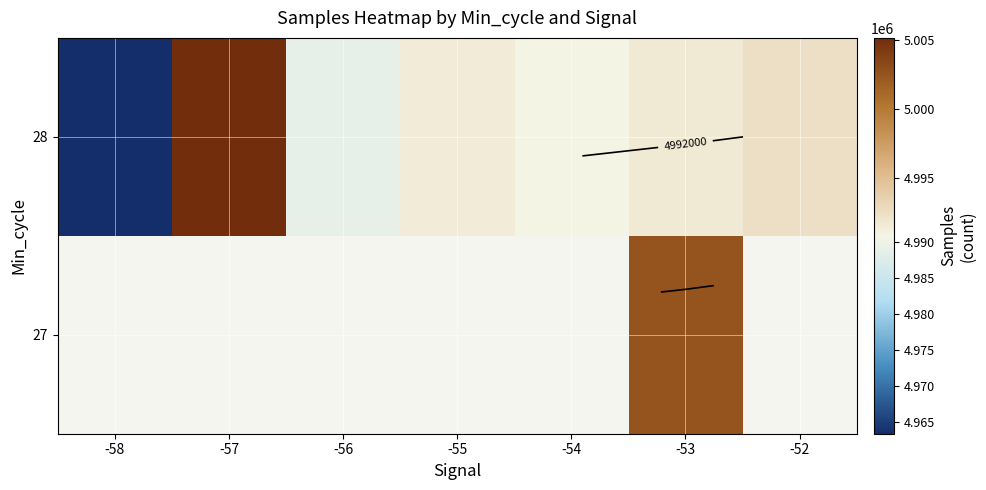

At which category is the sum across all series the highest?

-53